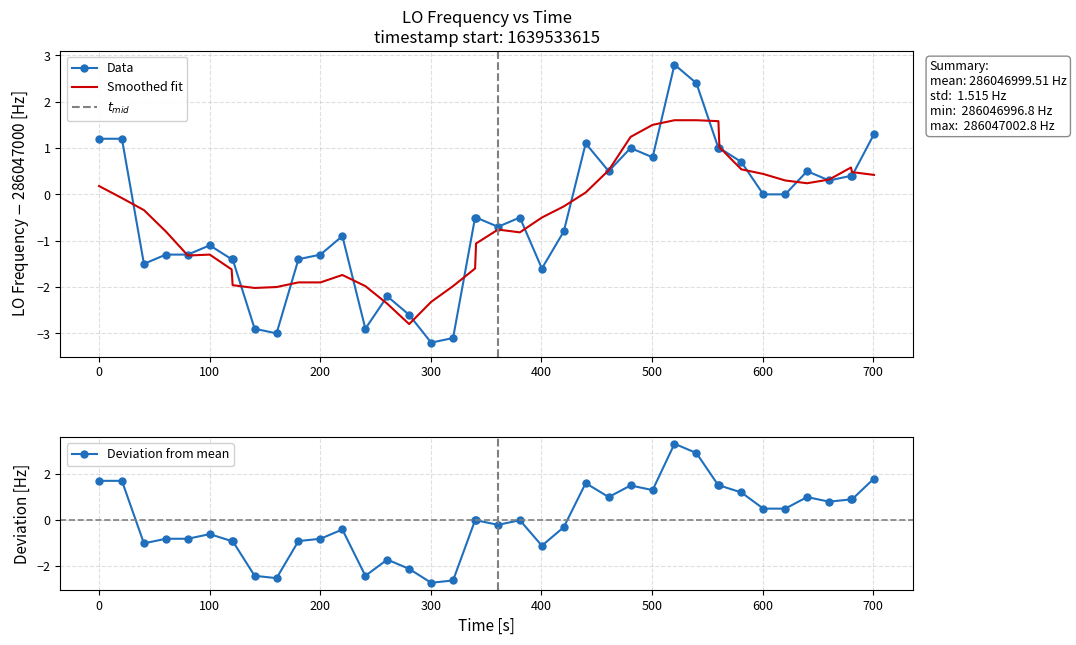

What is the highest value of the Deviation from mean series?

3.3